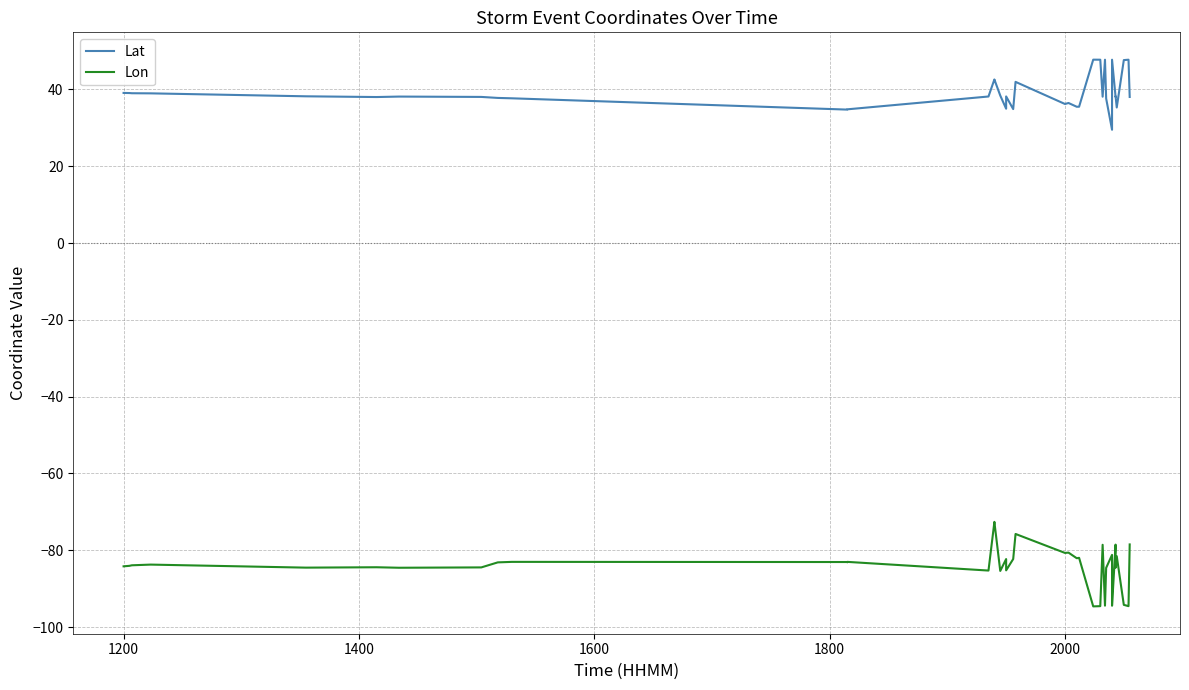

Does the chart display data point markers on the line(s)?

No